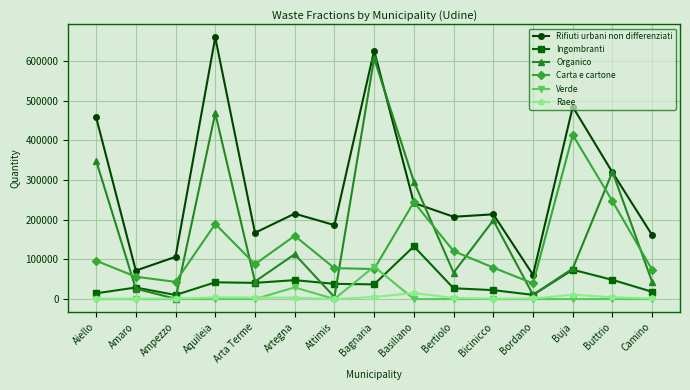

Rank the series by their maximum value, from highest to lowest.

Rifiuti urbani non differenziati, Organico, Carta e cartone, Ingombranti, Verde, Raee